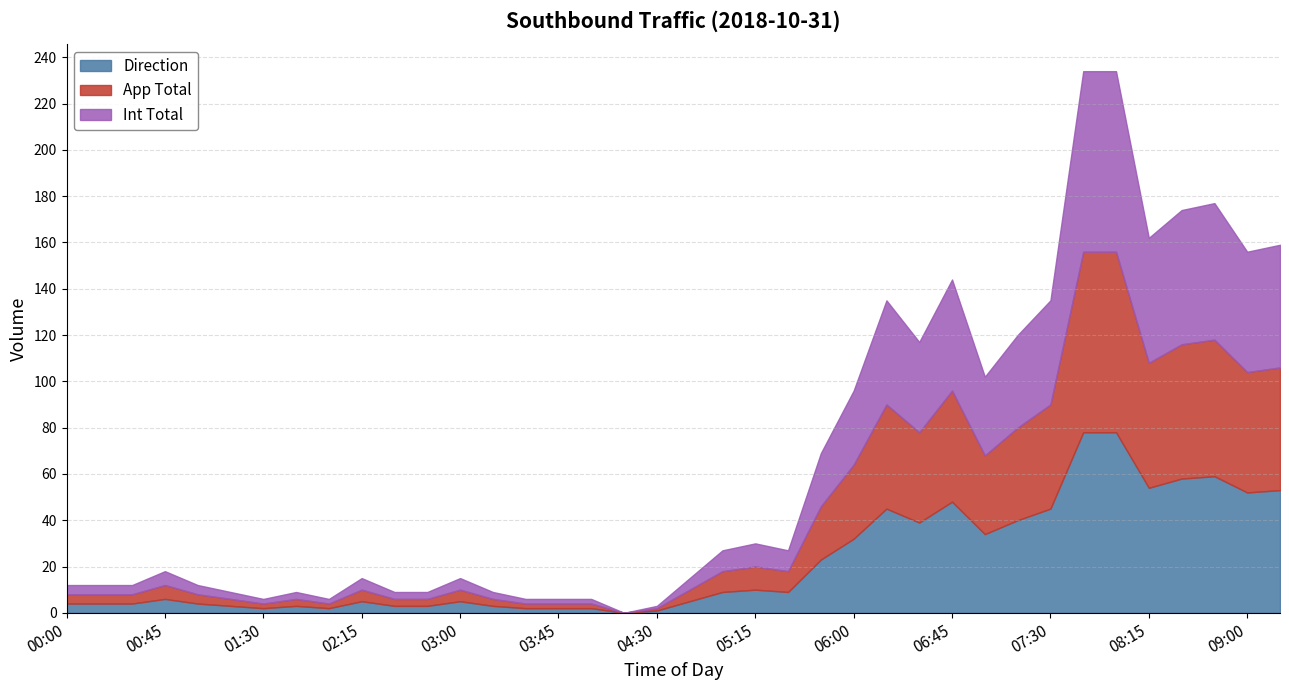

At which category does Direction reach its first local peak?

00:45